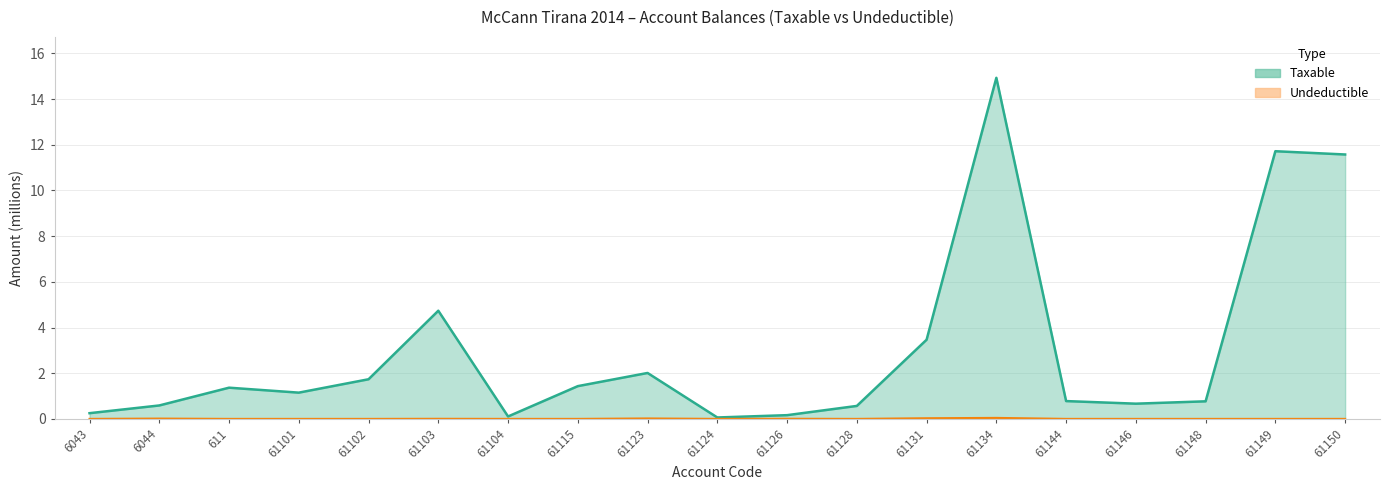

What is the value of the Taxable point at the 9th from the left?

2.0